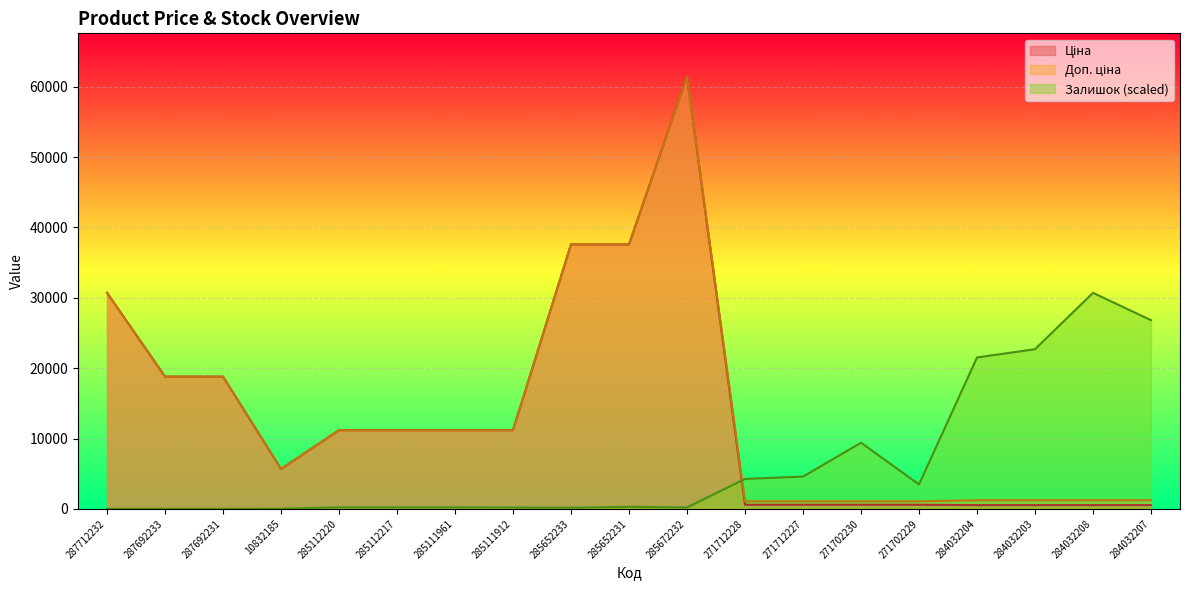

Count the number of data series in this chart.

3